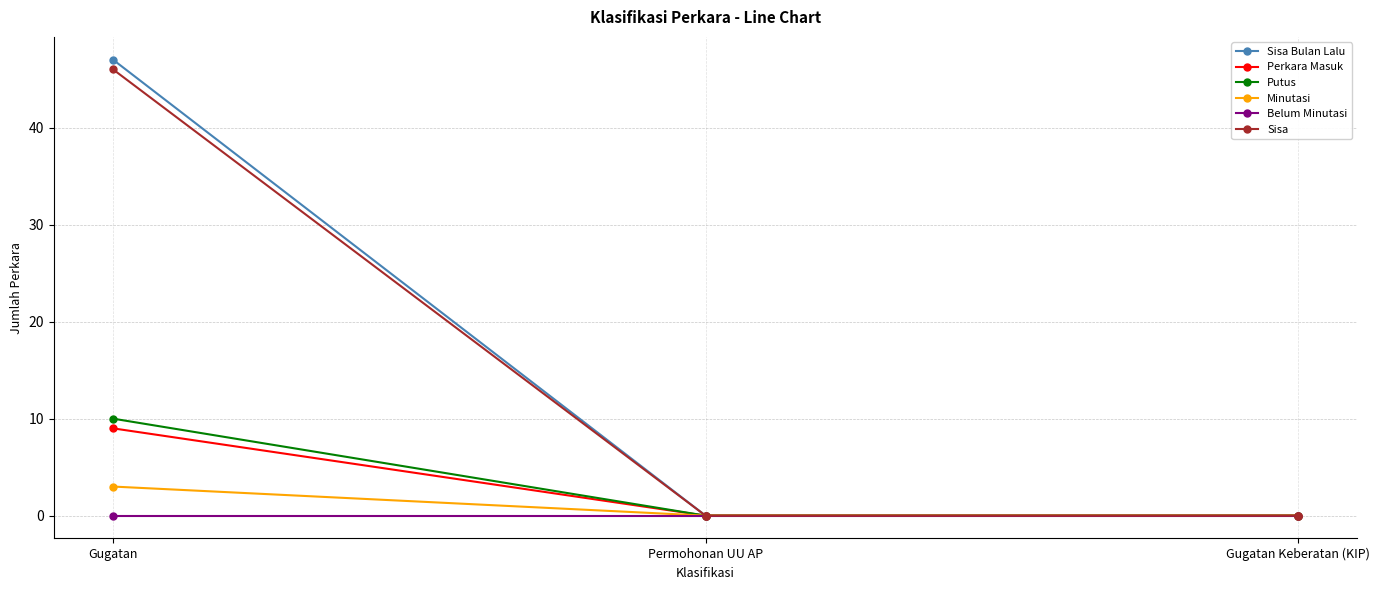

At how many categories does at least one series exceed 27?

1